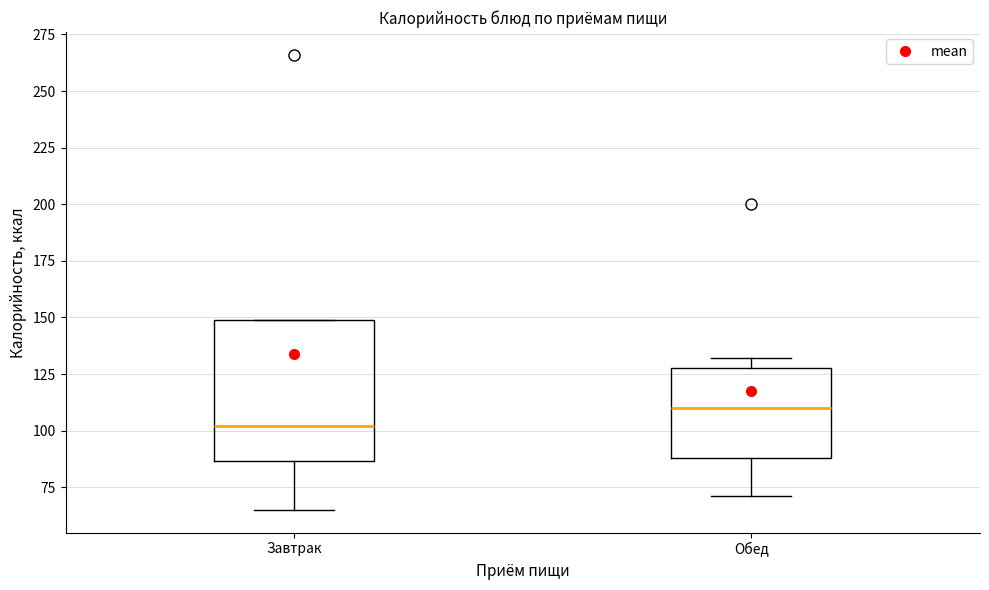

Reading left to right, transcribe this box plot: for each box, give where its median line is, the range the box spans, and where its two whiskers end, as read against the y-axis. The values are not printed on the chart, so give them approximately, as read against the axis.

Завтрак: median 100, box 85 to 150, whiskers 65 to 150
Обед: median 110, box 90 to 130, whiskers 70 to 130 (just above the box's upper edge)